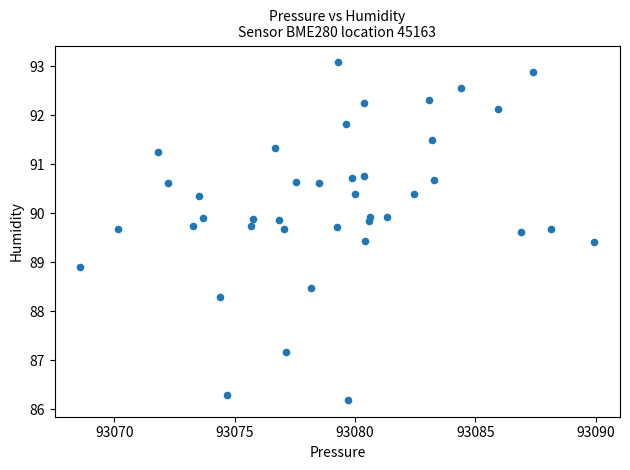

What Y value in the scatter plot is closest to 89?

88.9